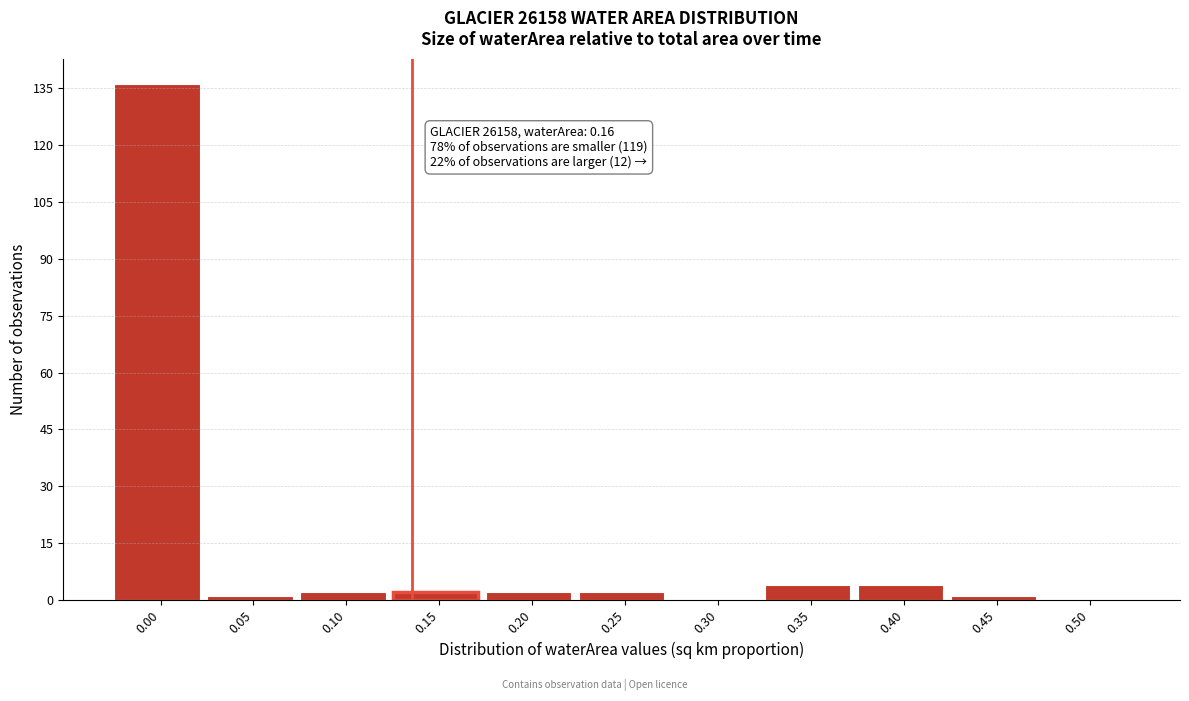

Reading left to right, what are all the values shown in this chart?

0.00=136	0.05=1	0.10=2	0.15=2	0.20=2	0.25=2	0.30=0	0.35=4	0.40=4	0.45=1	0.50=0